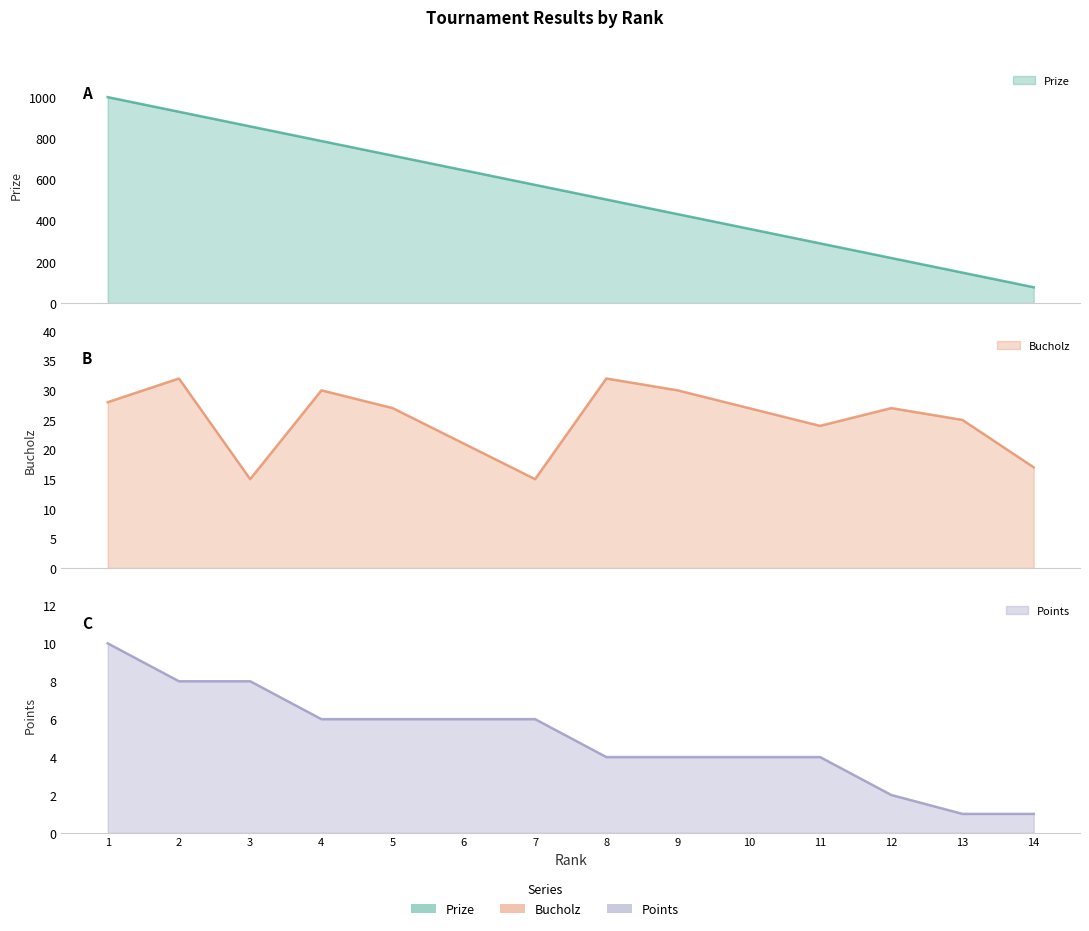

At how many categories does at least one series exceed 186?

12